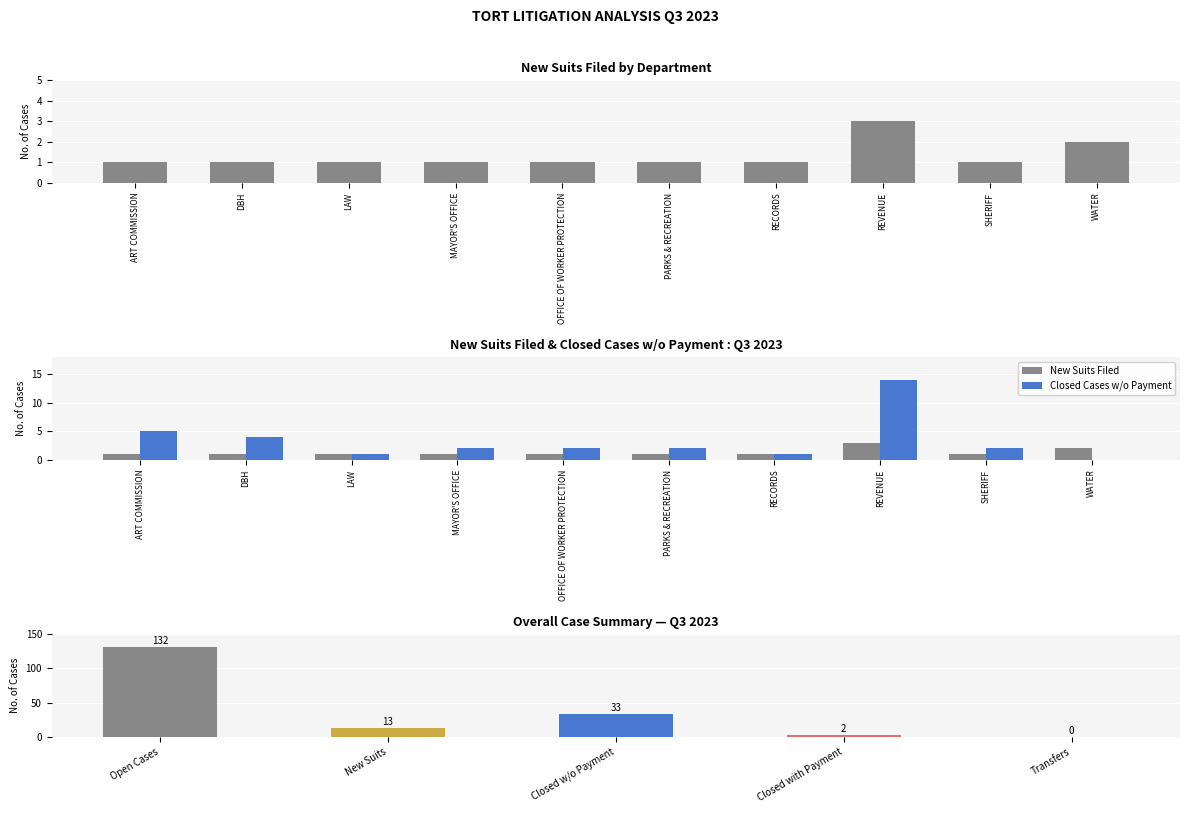

What is the difference between the maximum and minimum values in the Closed Cases w/o Payment series?

14